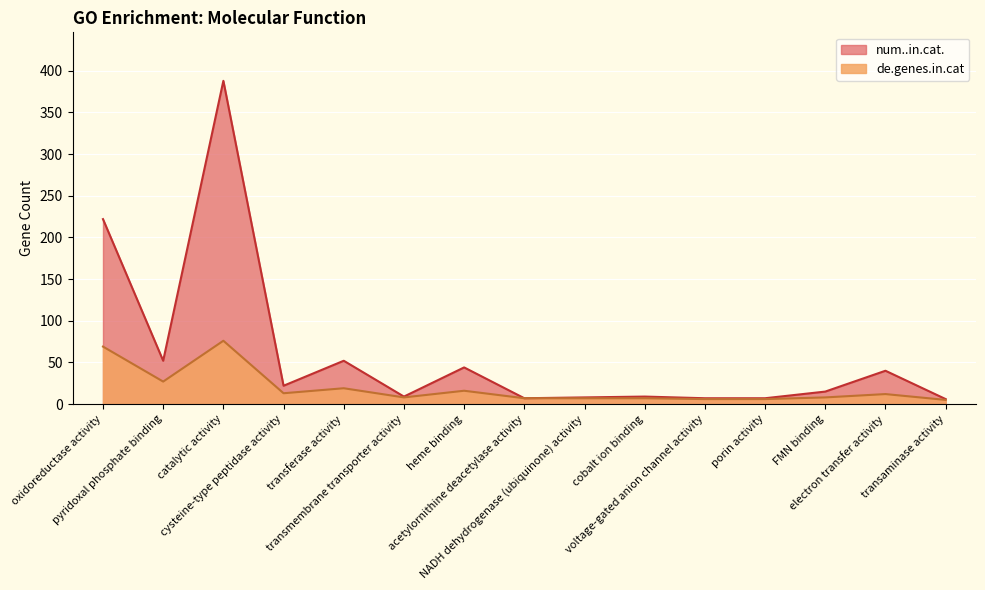

The num..in.cat. series shows 23 at pyridoxal phosphate binding. True or false?

False